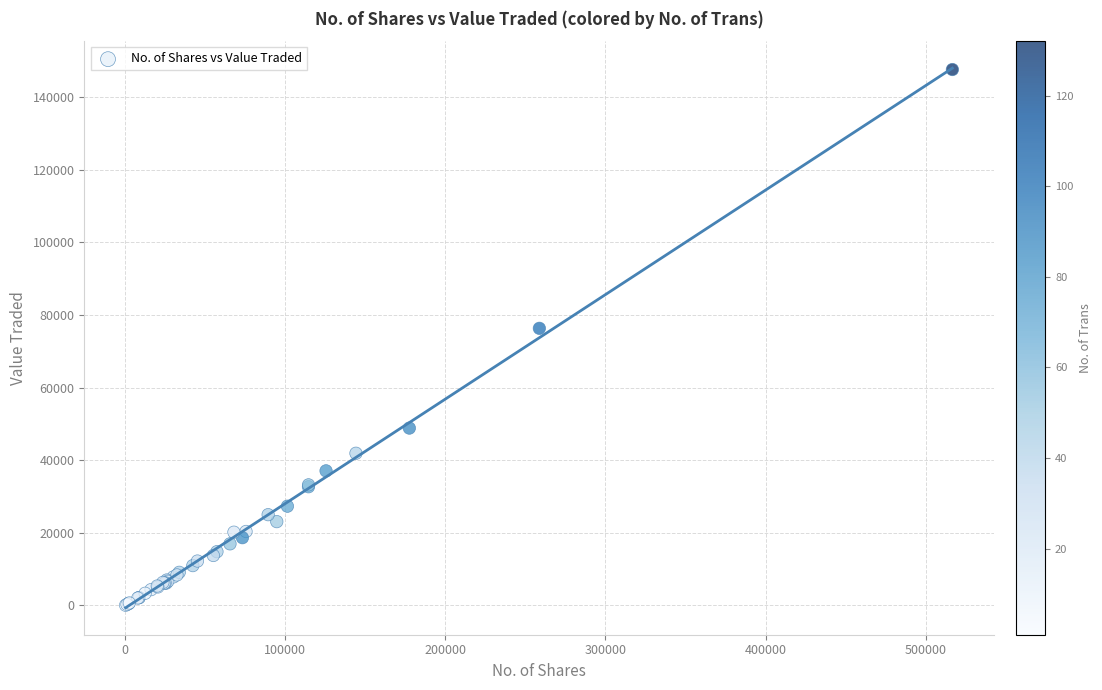

What Y value in the scatter plot is closest to 73802?

76297